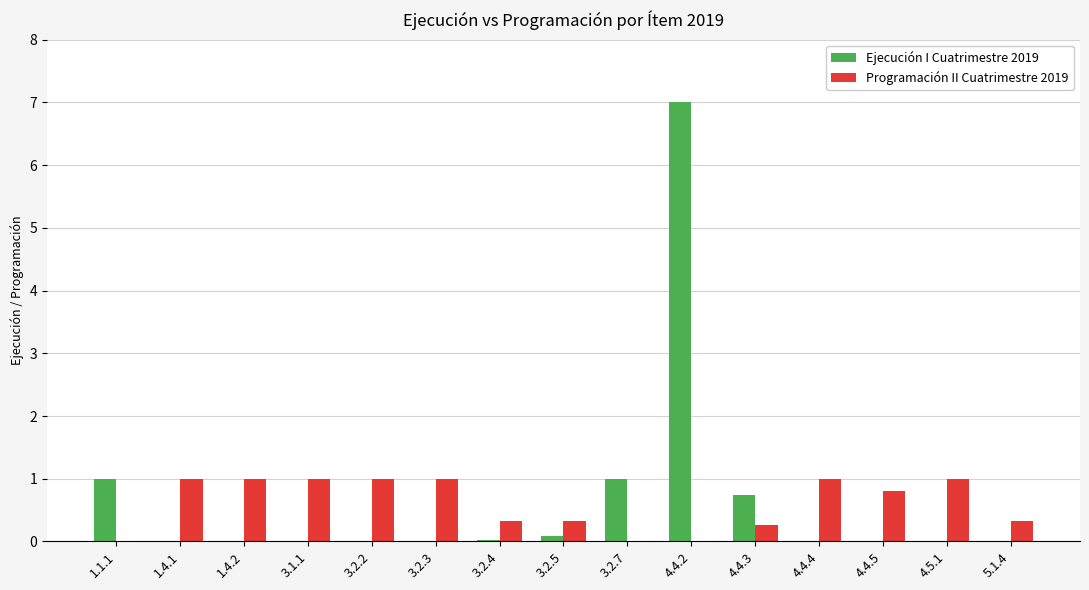

What is the difference between the Ejecución I Cuatrimestre 2019 values at 4.4.2 and 4.4.3?

6.3